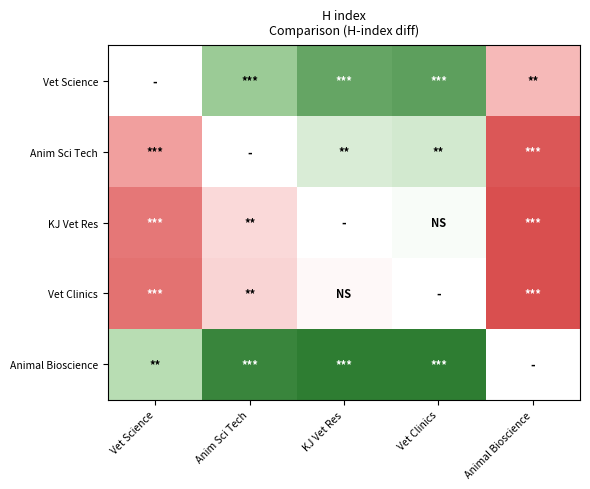

Count the number of categories in the chart.

5